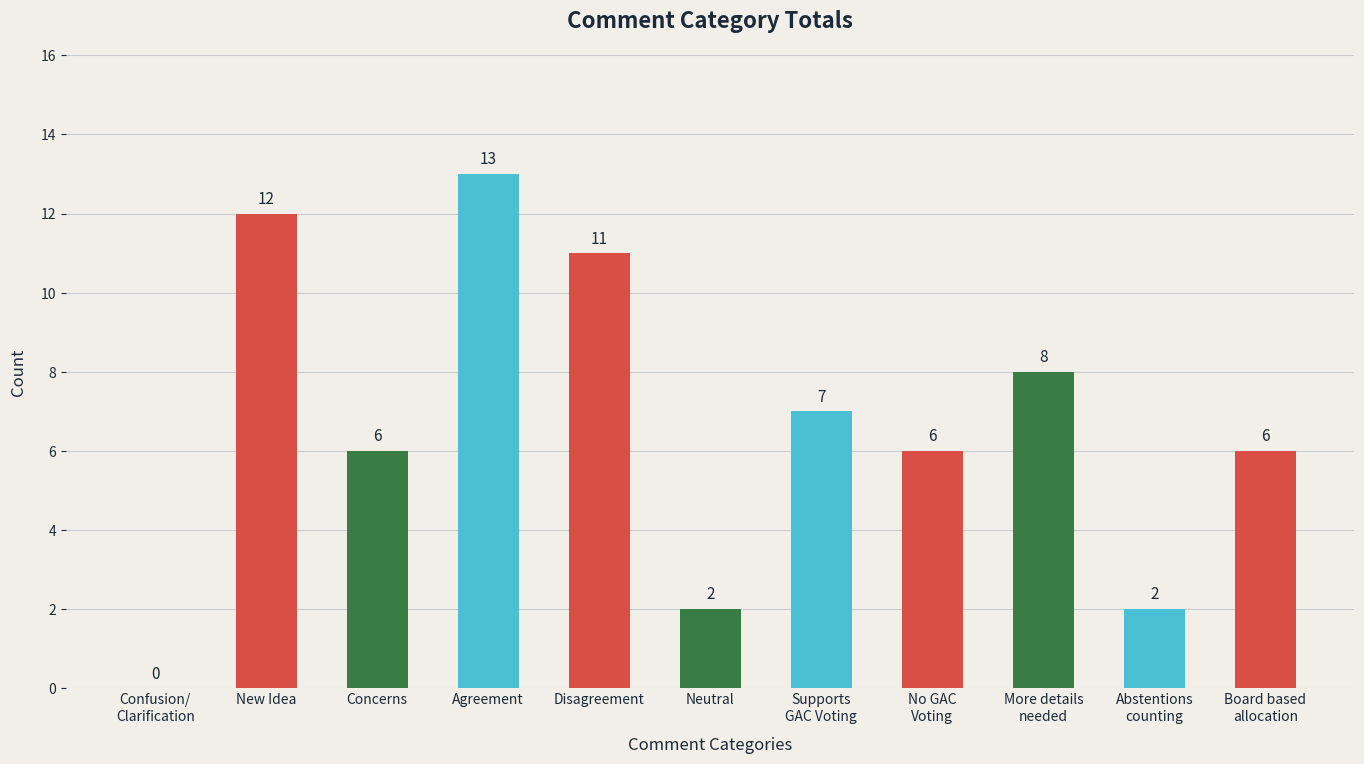

At which label does the data first exceed 6?

New Idea